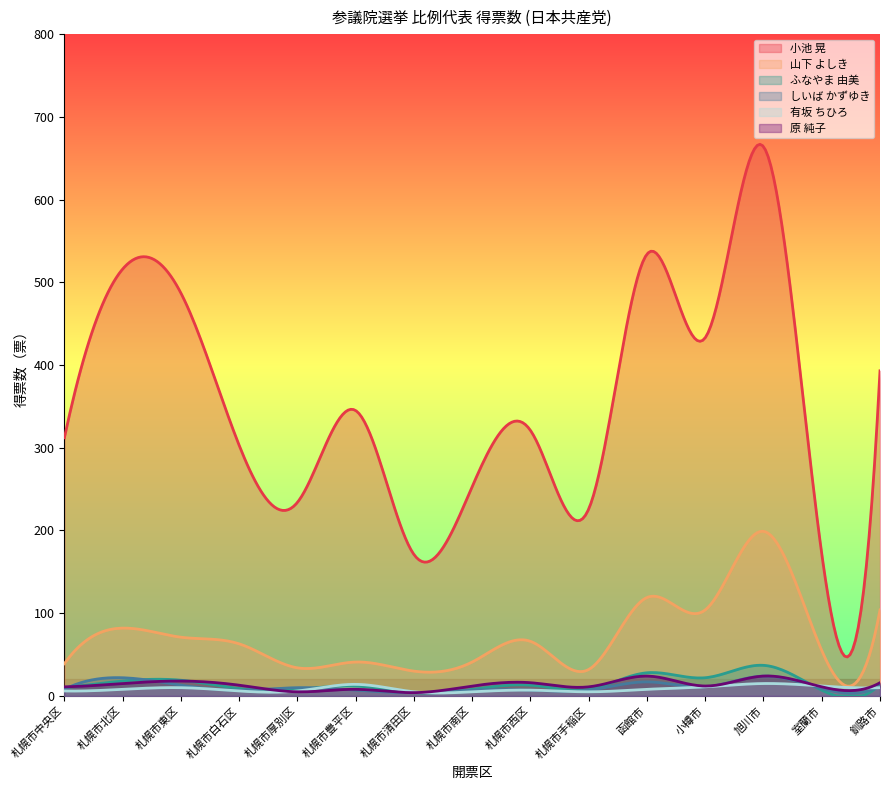

What is the total value across all series at 札幌市東区?

618